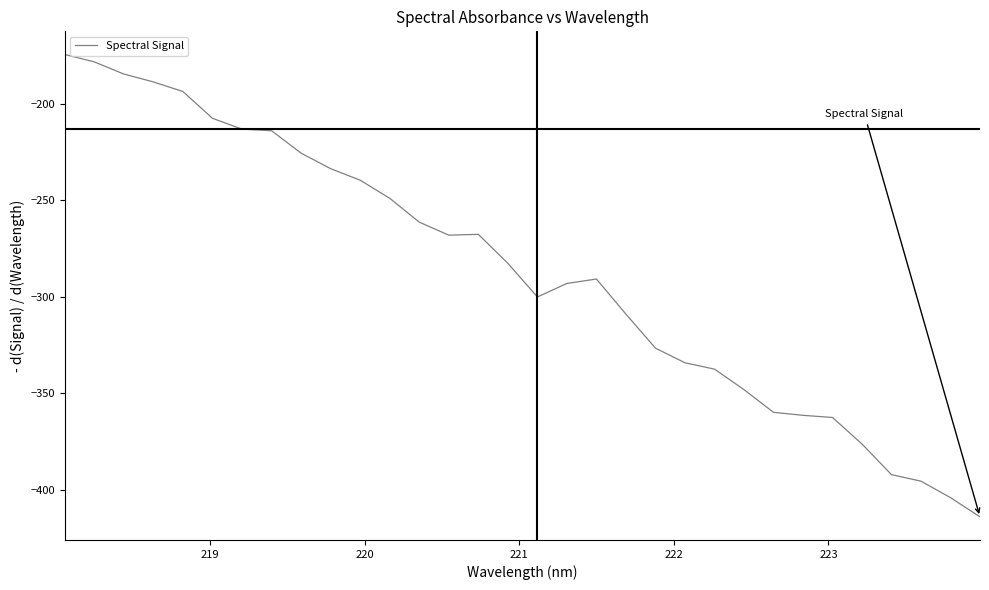

What is the minimum value shown in the chart?

-414.1